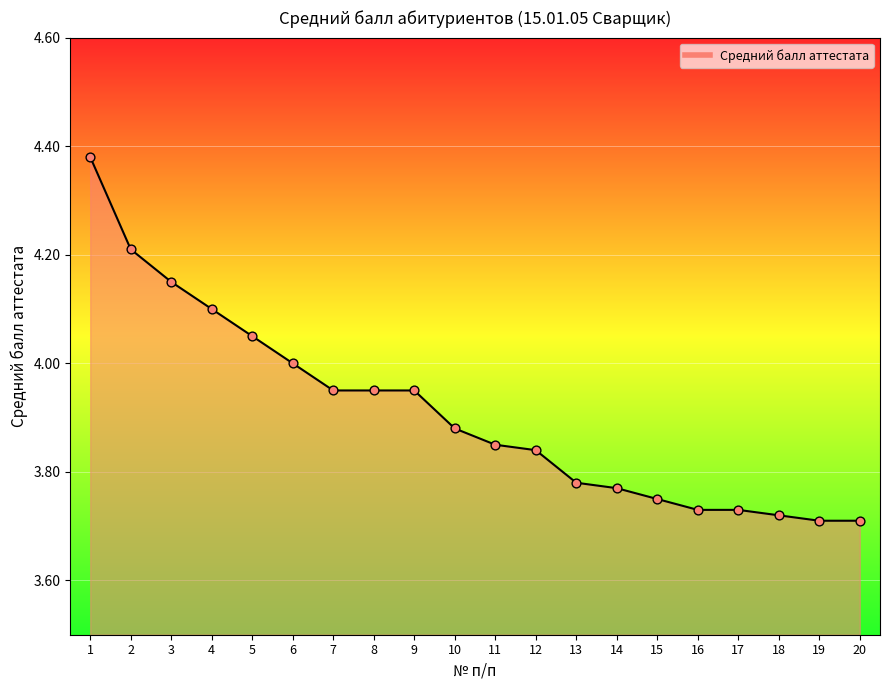

What is the change in value from 7 to 15?

-0.2